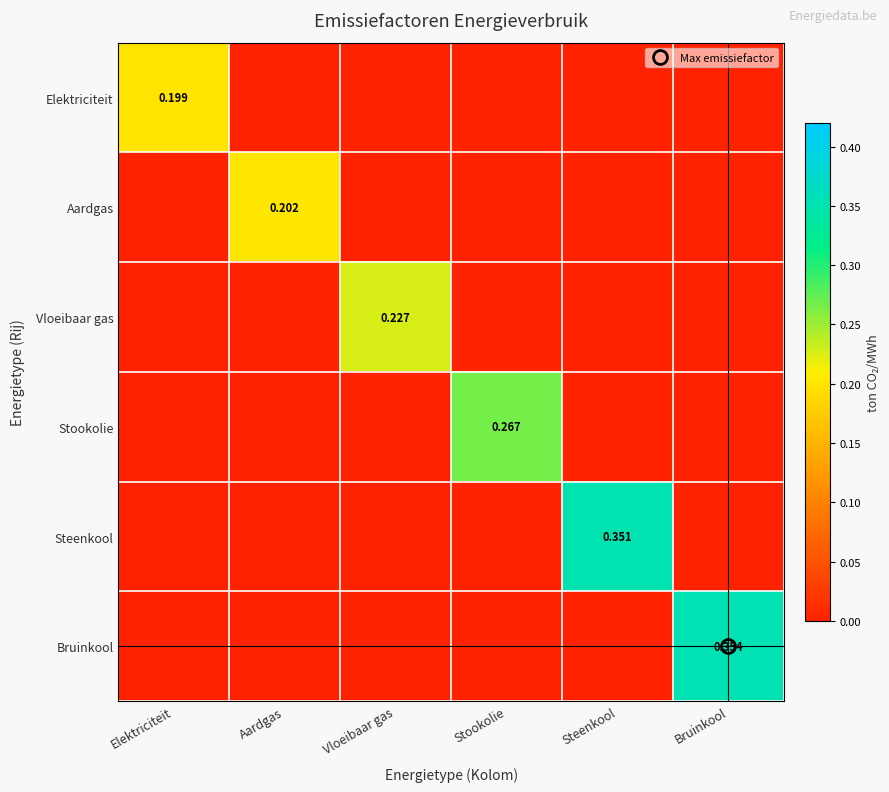

What is the difference between the highest and lowest values at Stookolie?

0.3